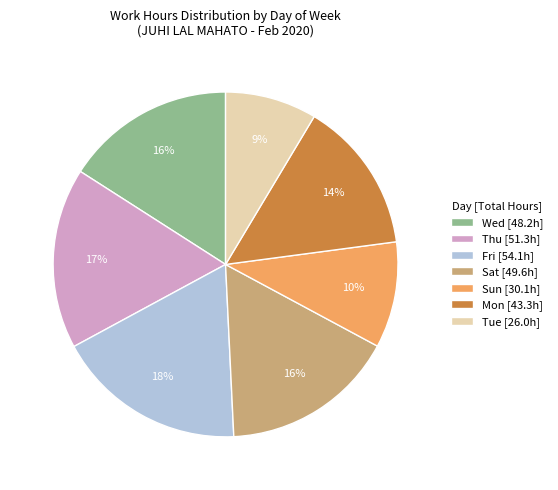

The Thu [51.3h] slice represents 17% of the pie. True or false?

True